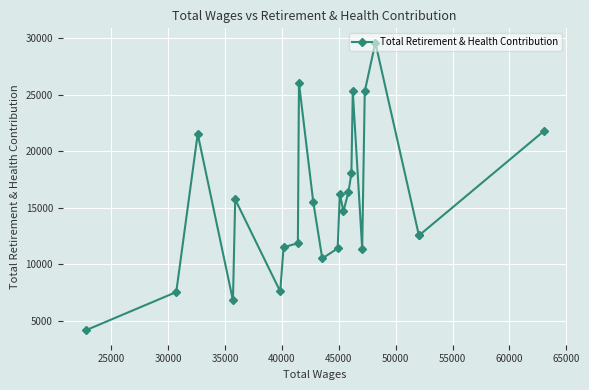

How many interior local peaks (higher than both neighbors) does the data have?

6